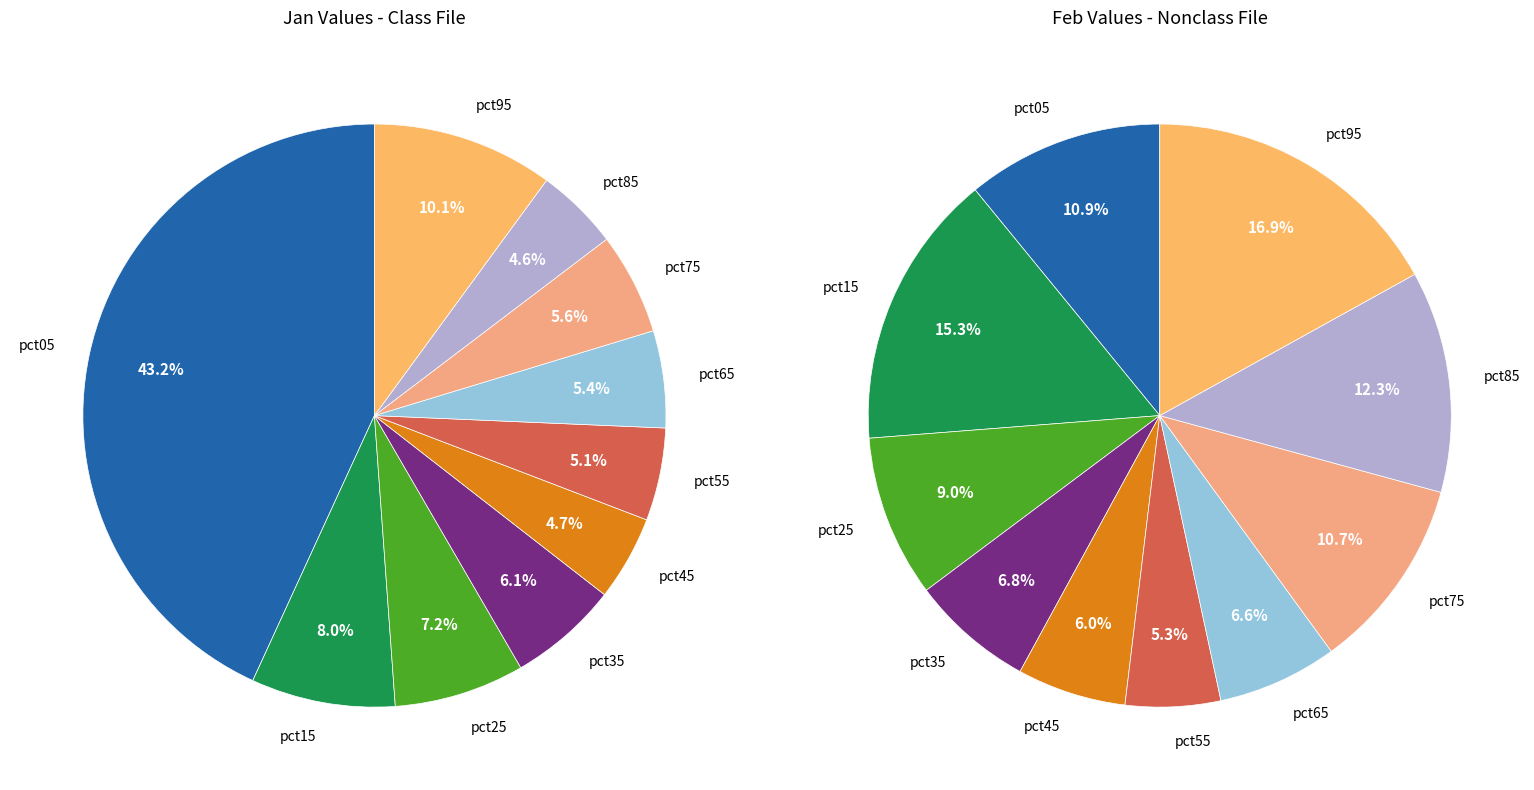

Rank the series by their average value, from highest to lowest.

values_jan, values_feb